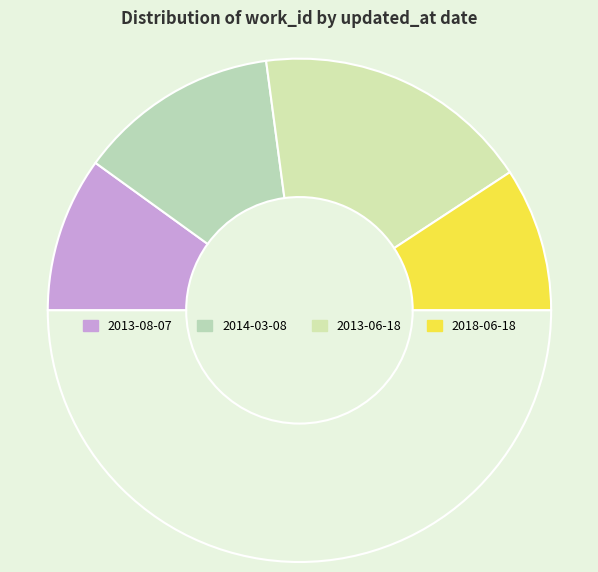

How many slices are in this pie chart?

5